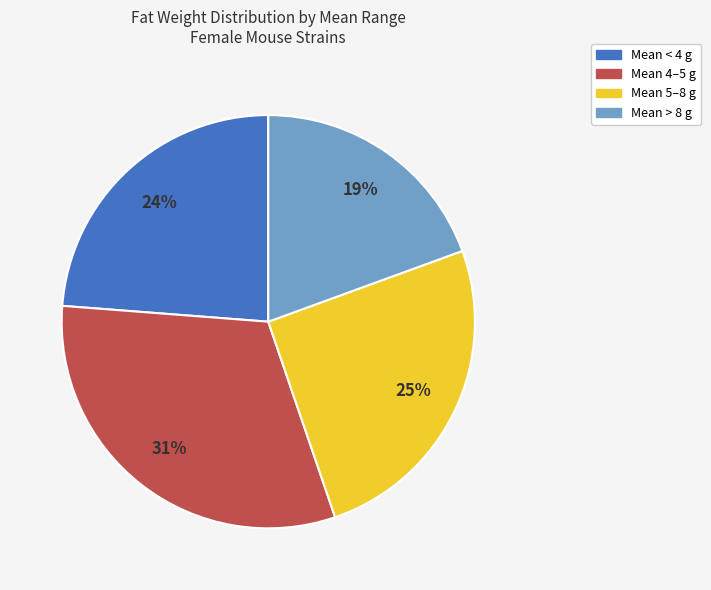

True or false: Mean < 4 g accounts for 35% of the total.

False